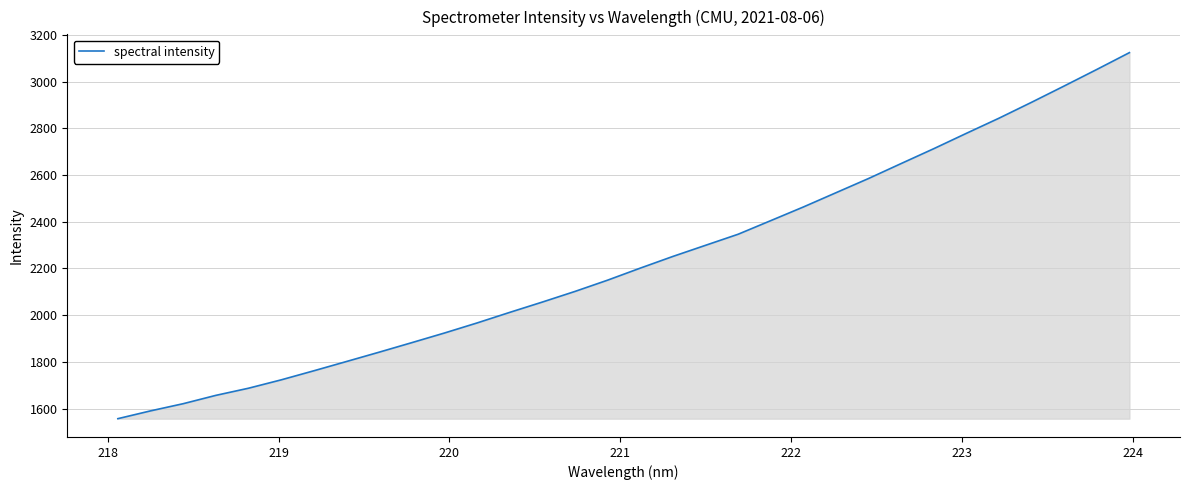

What is the maximum value shown in the chart?

3124.1